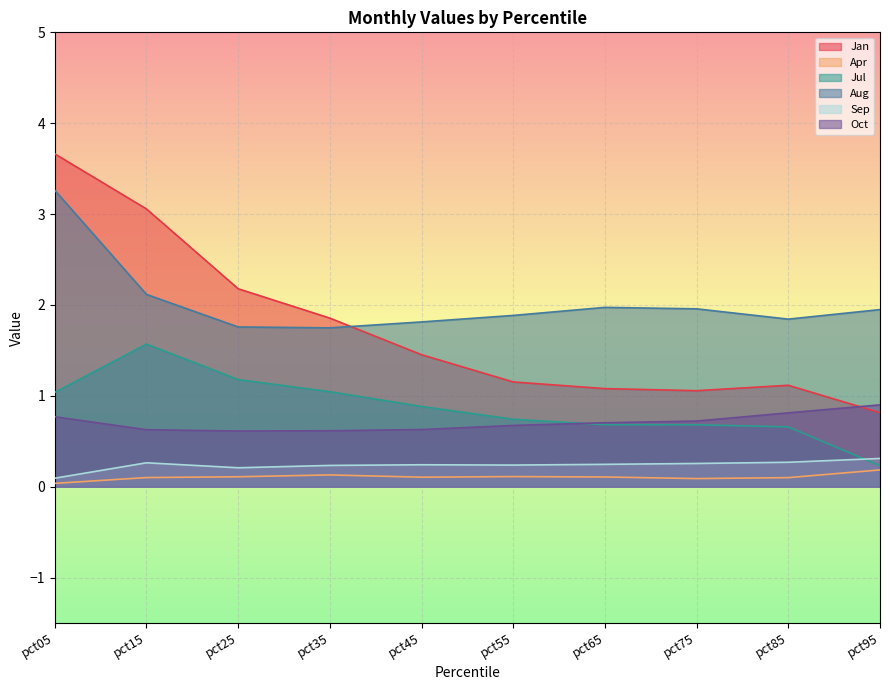

In Oct, how many points are lower than both neighbors (excluding endpoints)?

1